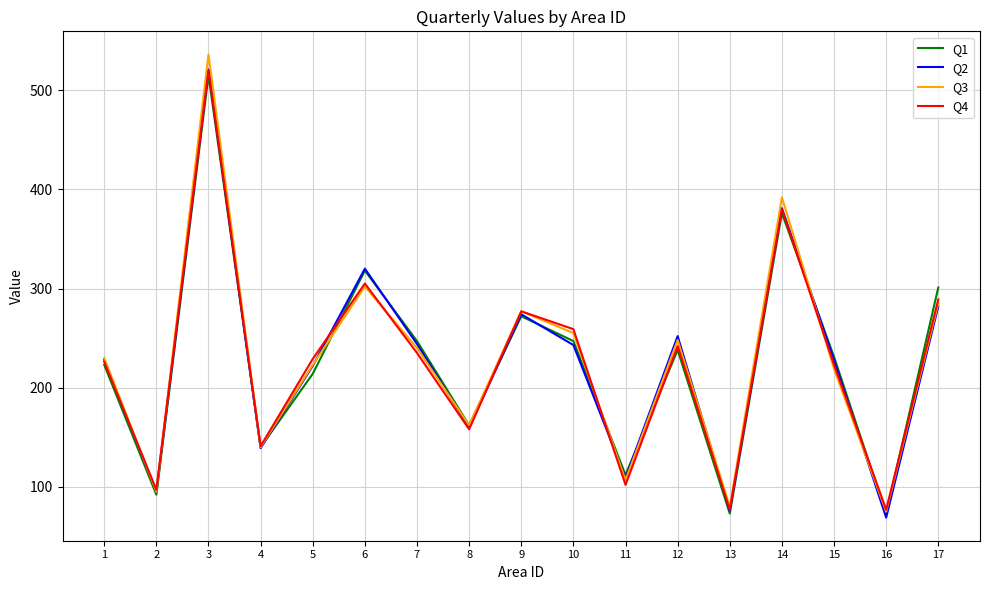

Which series changed the most between 4 and 15?

Q1